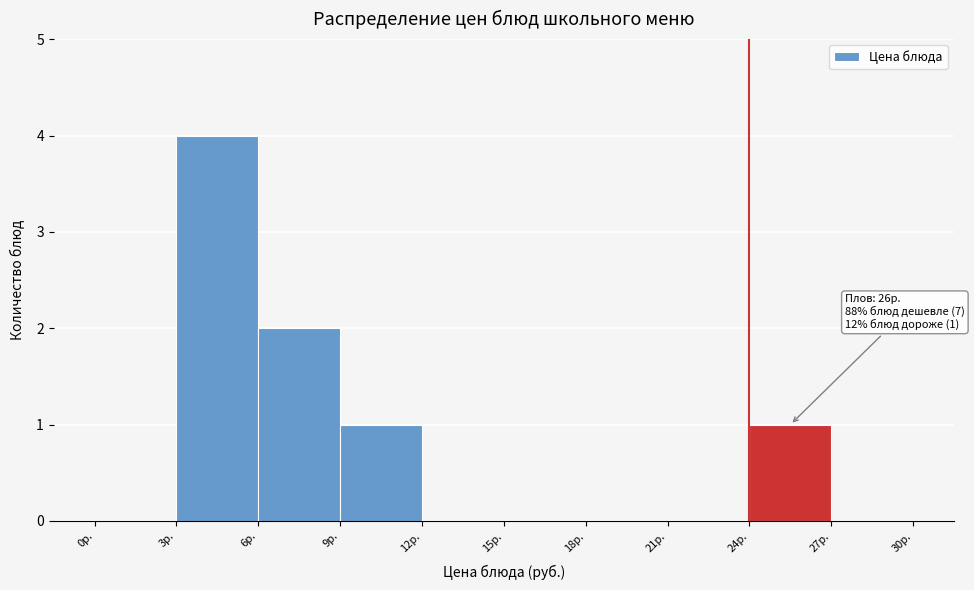

Over which range of the x-axis is the bar tallest?

3 to 6